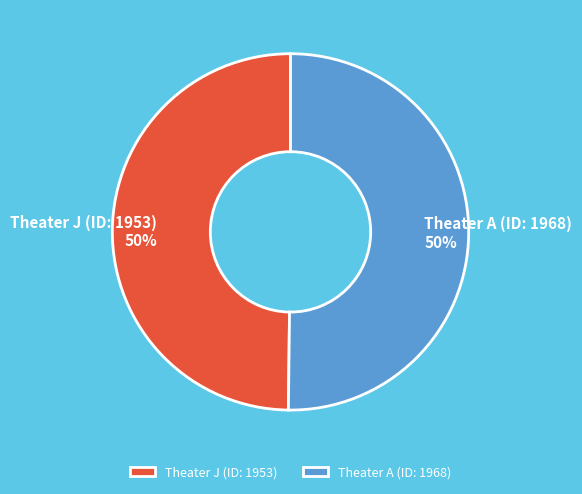

To the nearest percent, what is the combined percentage of Theater J (ID: 1953) and Theater A (ID: 1968)?

100%